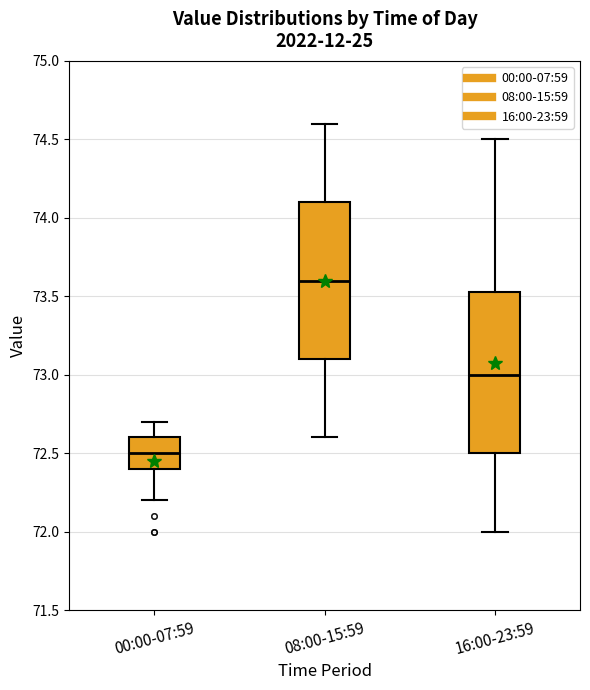

Reading left to right, transcribe this box plot: for each box, give where its median line is, the range the box spans, and where its two whiskers end, as read against the y-axis. The values are not printed on the chart, so give them approximately, as read against the axis.

00:00-07:59: median 72.50, box 72.40 to 72.60, whiskers 72.20 to 72.70
08:00-15:59: median 73.60, box 73.10 to 74.10, whiskers 72.60 to 74.60
16:00-23:59: median 73.00, box 72.50 to 73.55, whiskers 72.00 to 74.50